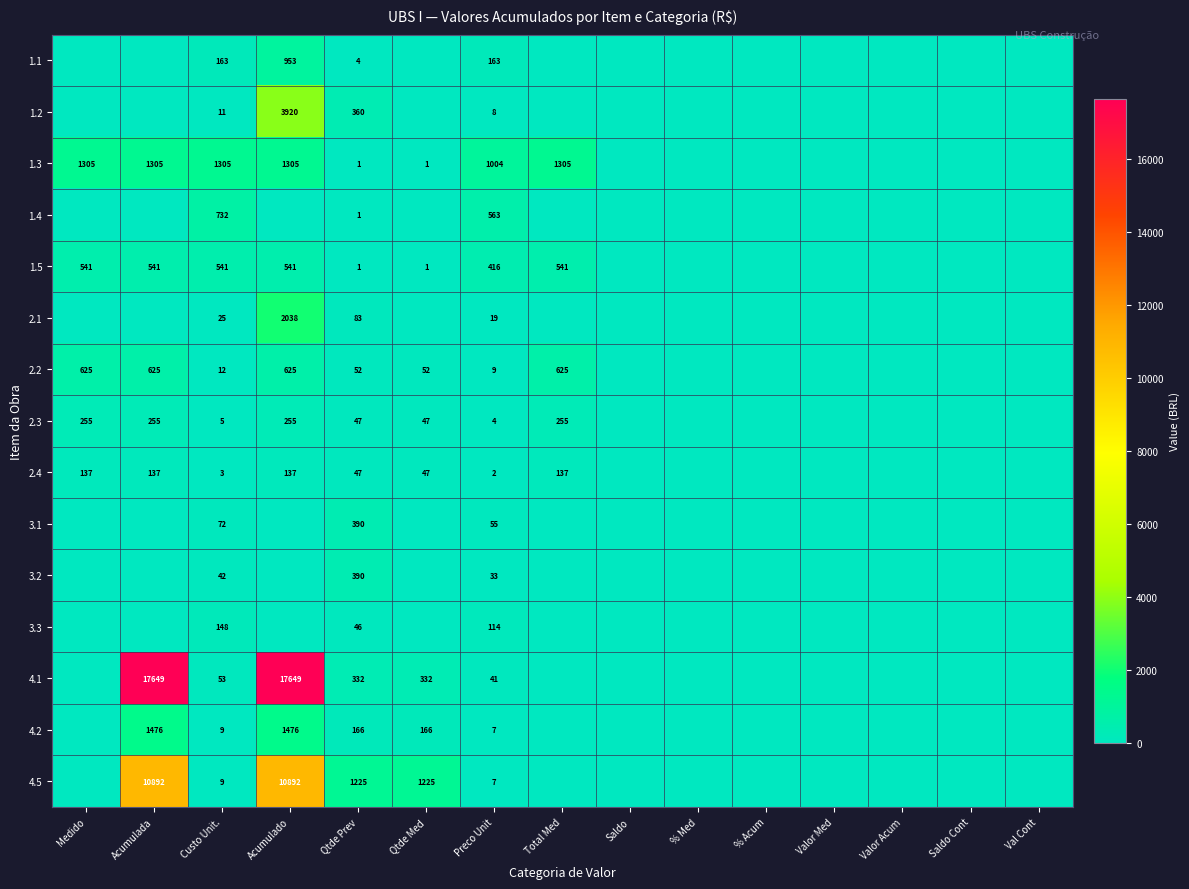

Is it true that 4.1 equals 17649 at Acumulado?

True